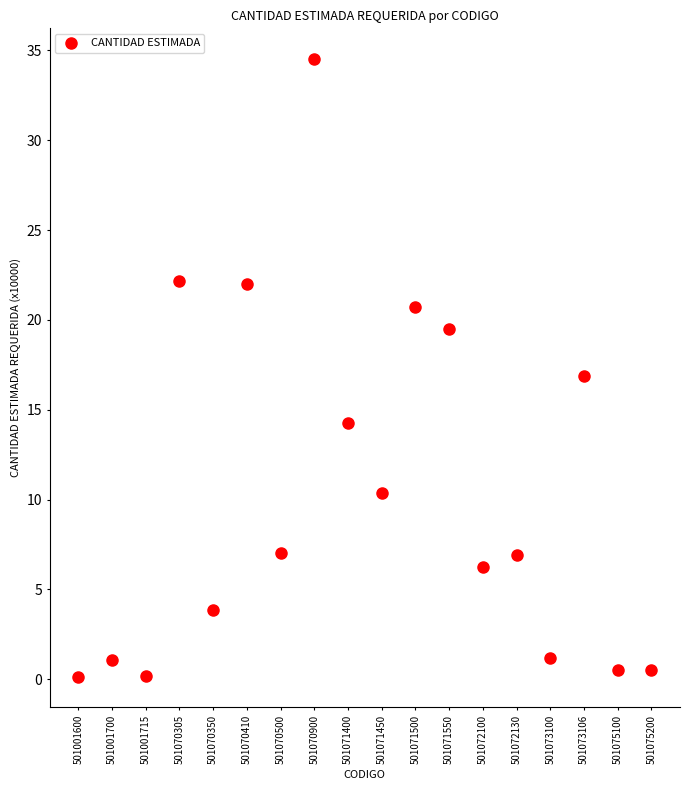

What is the range of Y values (max minus min)?

34.4